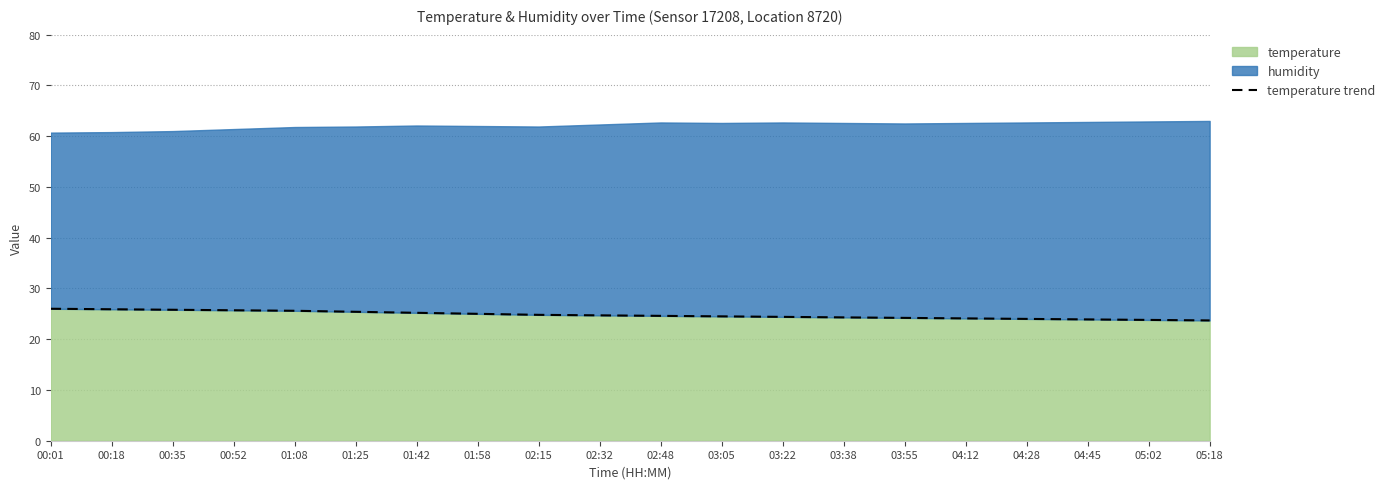

The chart shows a value of 10.6 at 02:32. True or false?

False